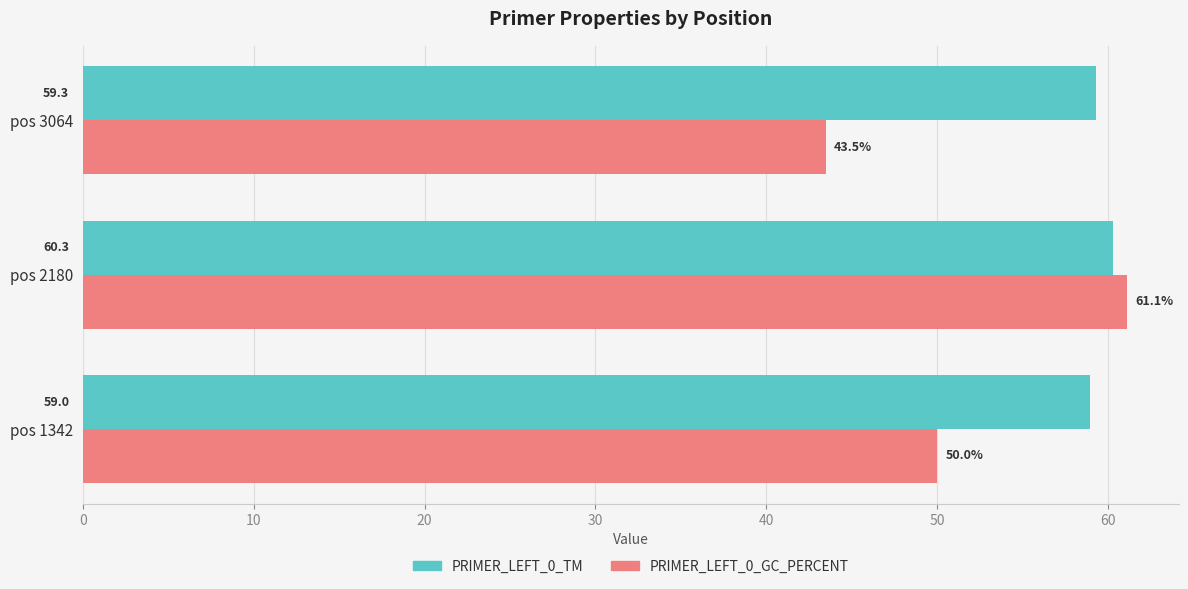

At which category is the sum across all series the highest?

pos 2180